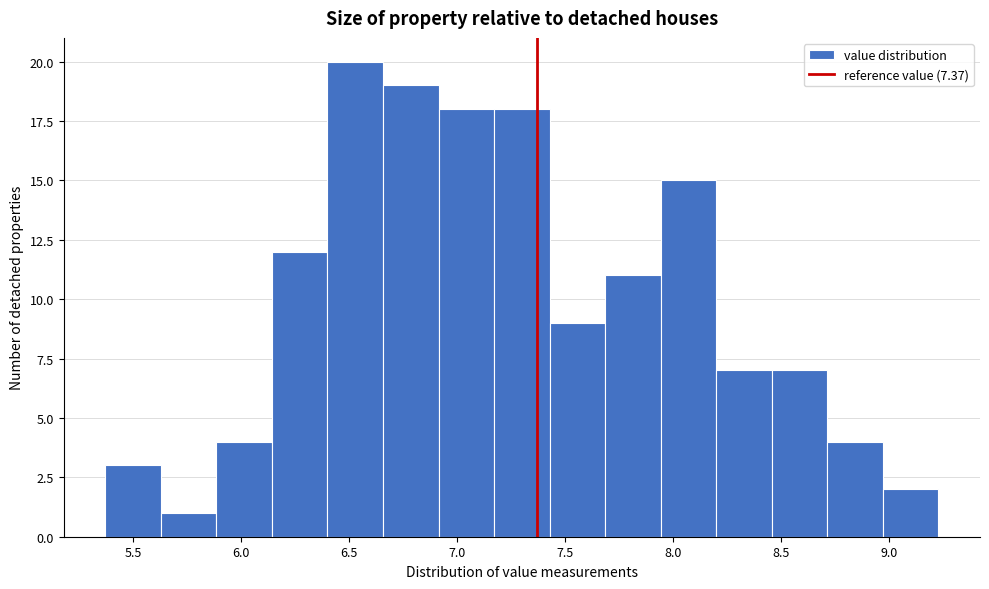

How tall is the bar that spans 6.90 to 7.15 on the x-axis? Neither the bar edges nor the heights are printed on the chart, so give them approximately, as read against the axes.

18